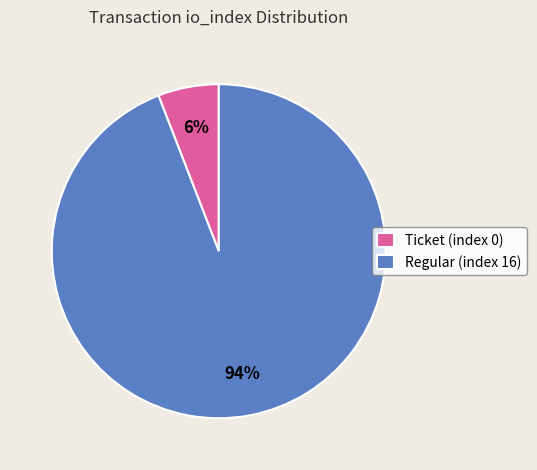

Is the sum of Ticket (index 0) and Regular (index 16) greater than half?

Yes